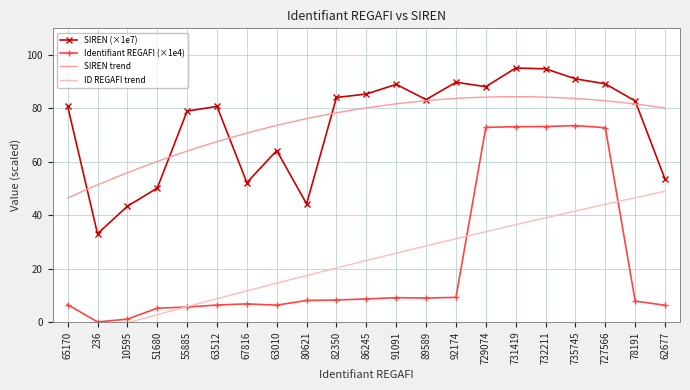

Which series has the largest total across all categories?

SIREN